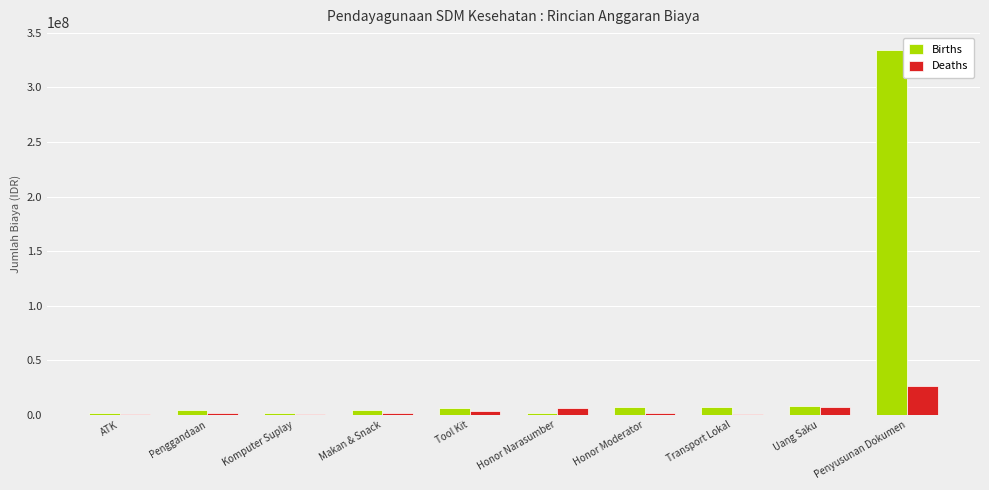

The Deaths series shows 7500000 at Uang Saku. True or false?

True